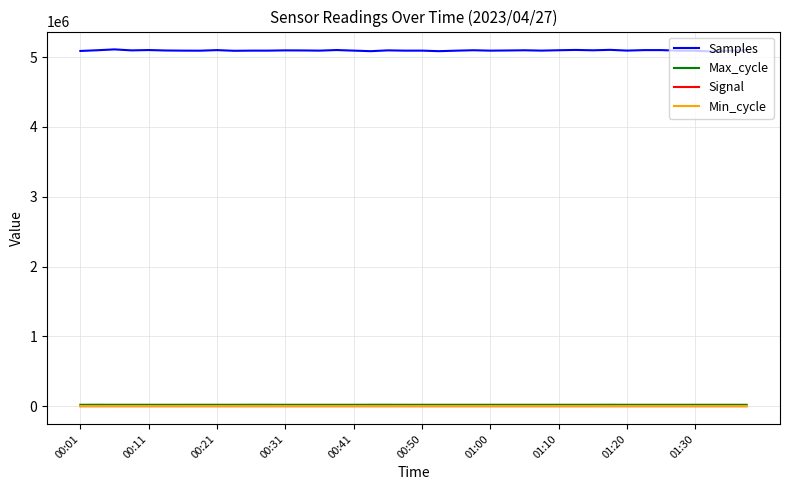

True or false: Samples and Min_cycle cross at least once.

False